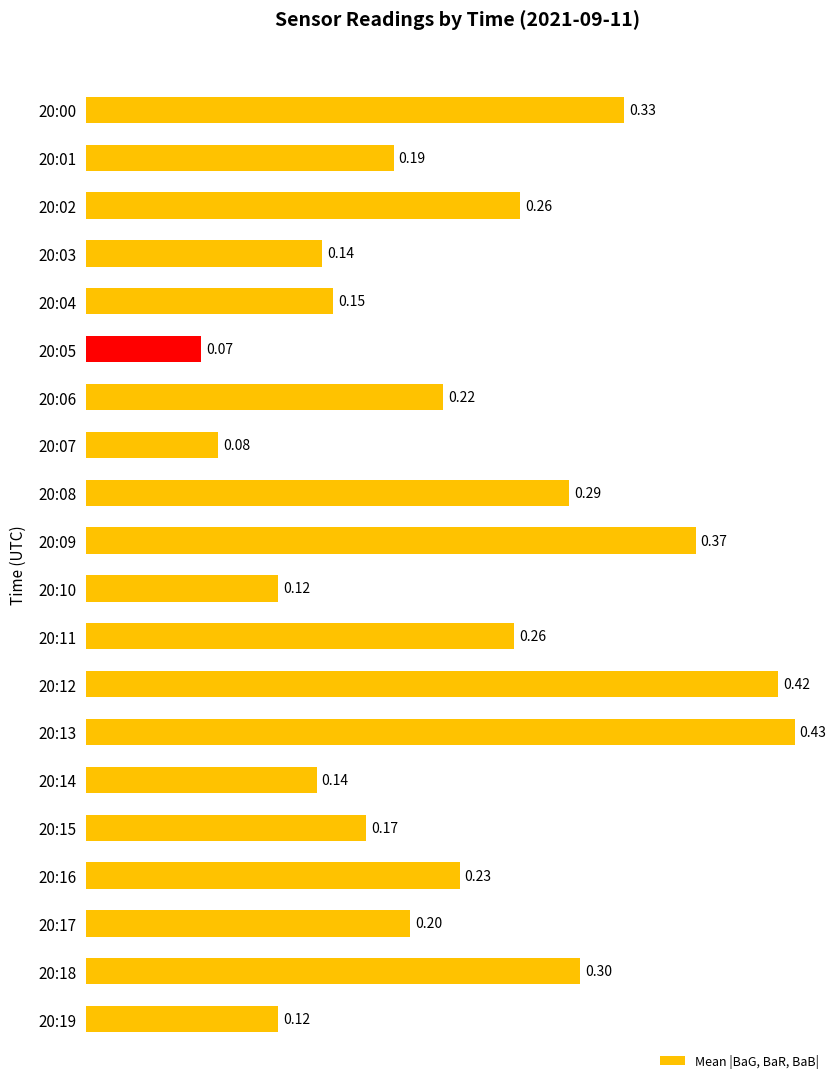

What is the sum of all values?

4.5